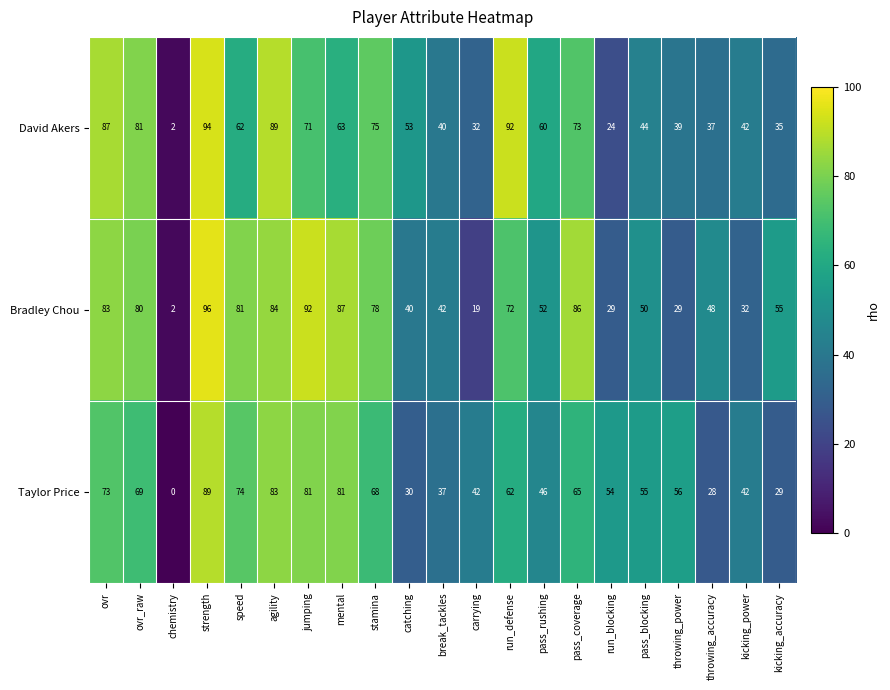

Which category has the lowest value in the Bradley Chou series?

chemistry